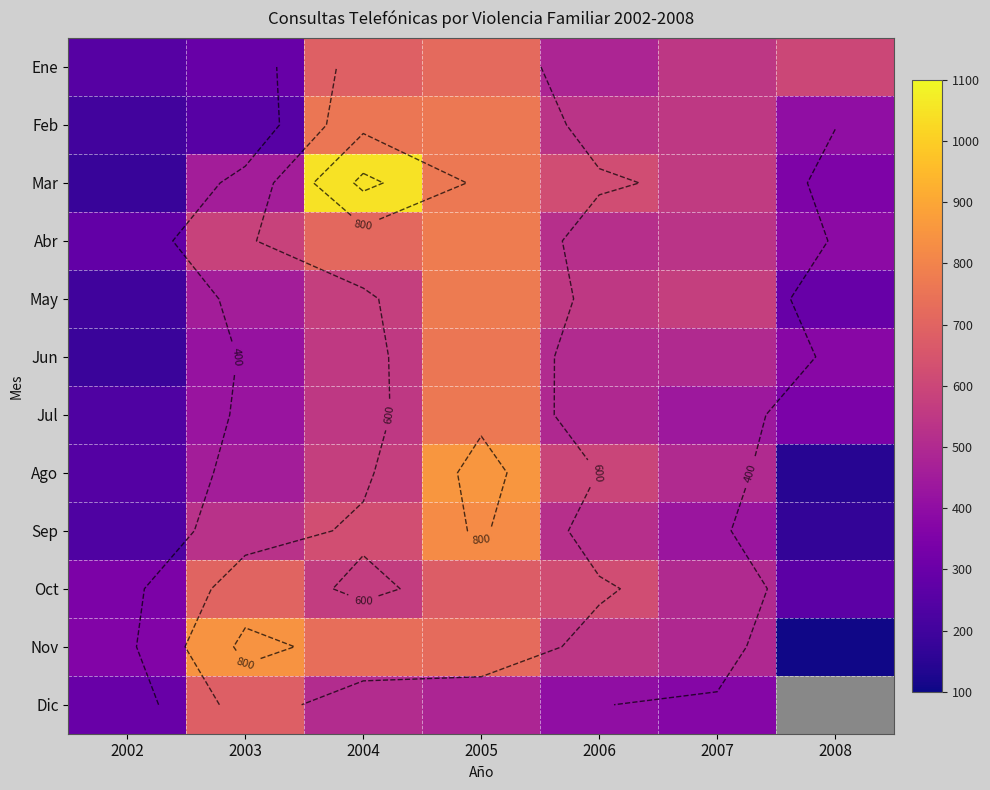

Is it true that Nov equals 147.2 at 2008?

False